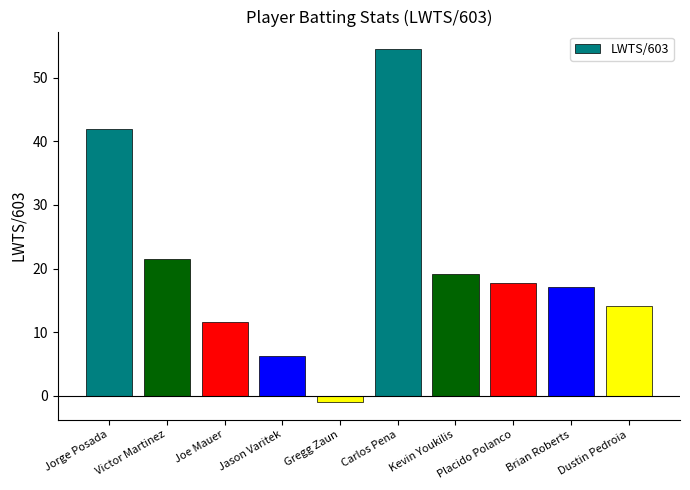

Reading left to right, list all the values displayed in this chart.

42.0	21.5	11.6	6.2	-1.0	54.5	19.1	17.8	17.1	14.1